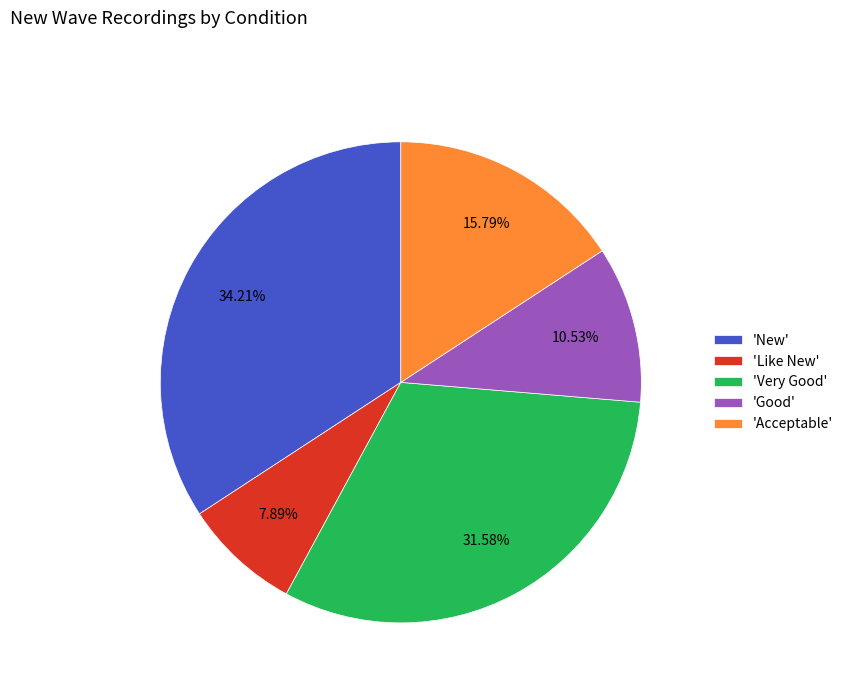

Does any single category account for the majority?

No